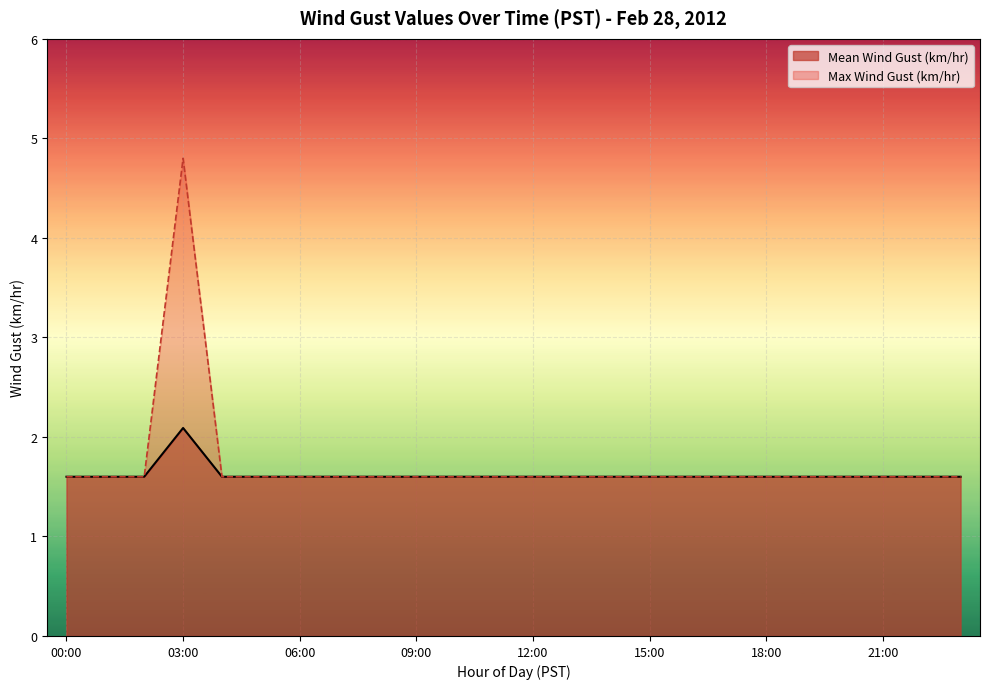

What is the value of the 18th point from the left?

1.6